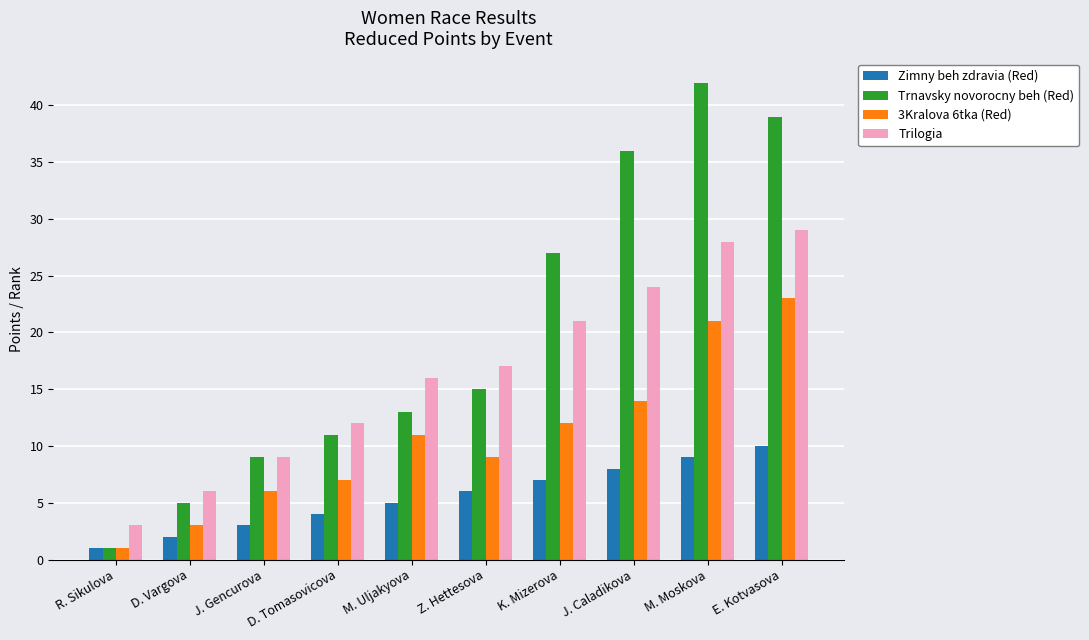

What is the difference between the maximum and minimum values in the Zimny beh zdravia (Red) series?

9